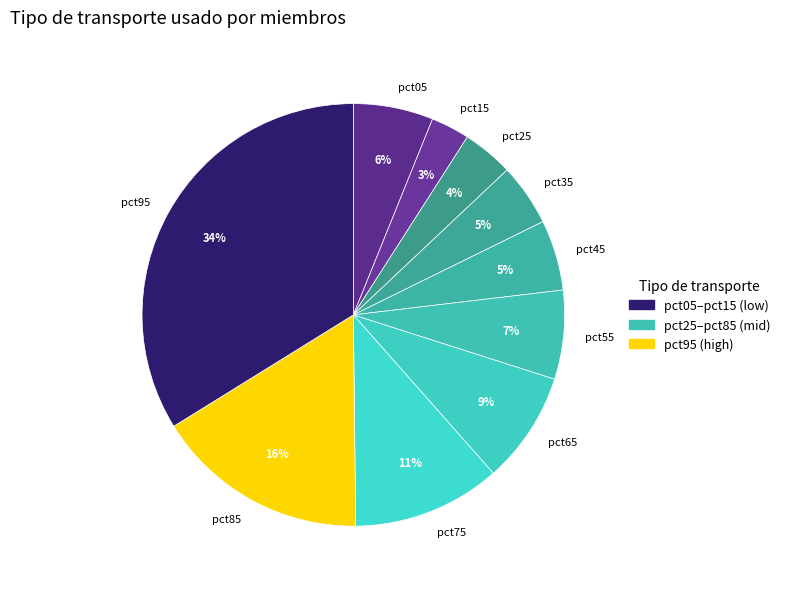

Between pct95 and pct45, which is larger?

pct95